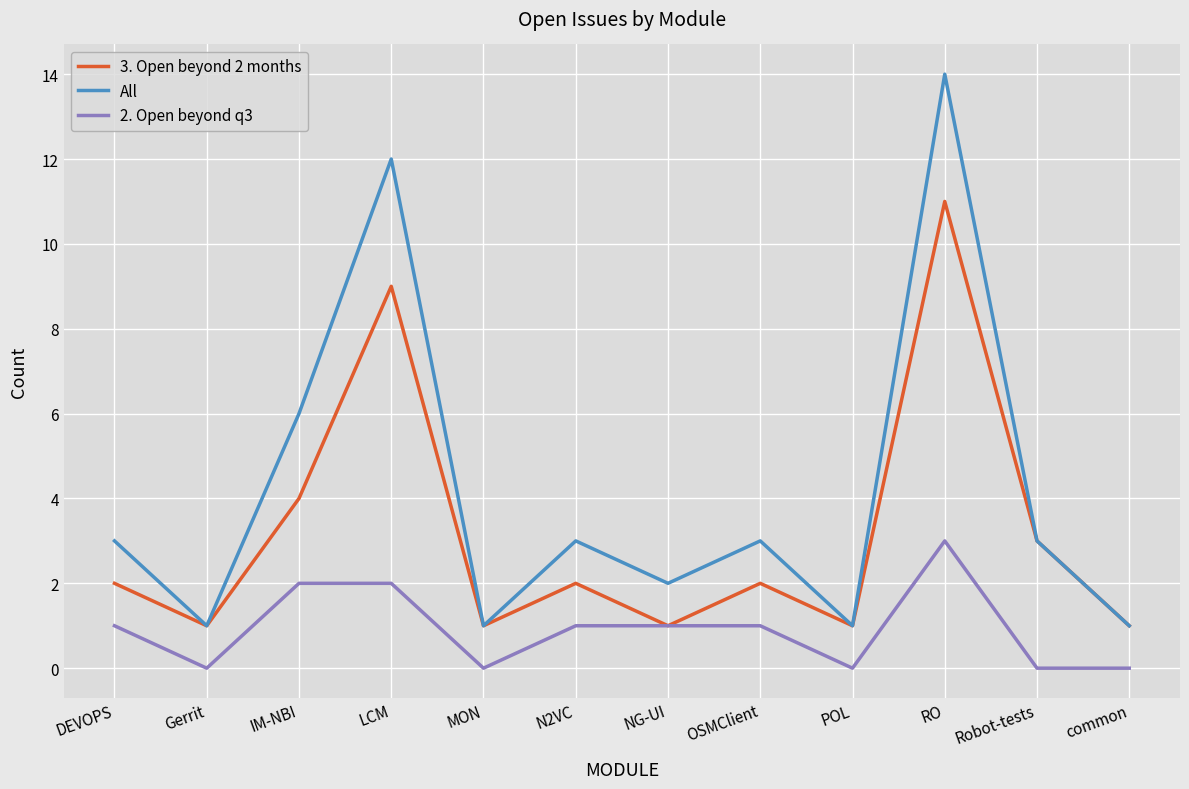

Reading right to left, transcribe all the data shown in this chart.

3. Open beyond 2 months: common=1	Robot-tests=3	RO=11	POL=1	OSMClient=2	NG-UI=1	N2VC=2	MON=1	LCM=9	IM-NBI=4	Gerrit=1	DEVOPS=2
All: common=1	Robot-tests=3	RO=14	POL=1	OSMClient=3	NG-UI=2	N2VC=3	MON=1	LCM=12	IM-NBI=6	Gerrit=1	DEVOPS=3
2. Open beyond q3: common=0	Robot-tests=0	RO=3	POL=0	OSMClient=1	NG-UI=1	N2VC=1	MON=0	LCM=2	IM-NBI=2	Gerrit=0	DEVOPS=1